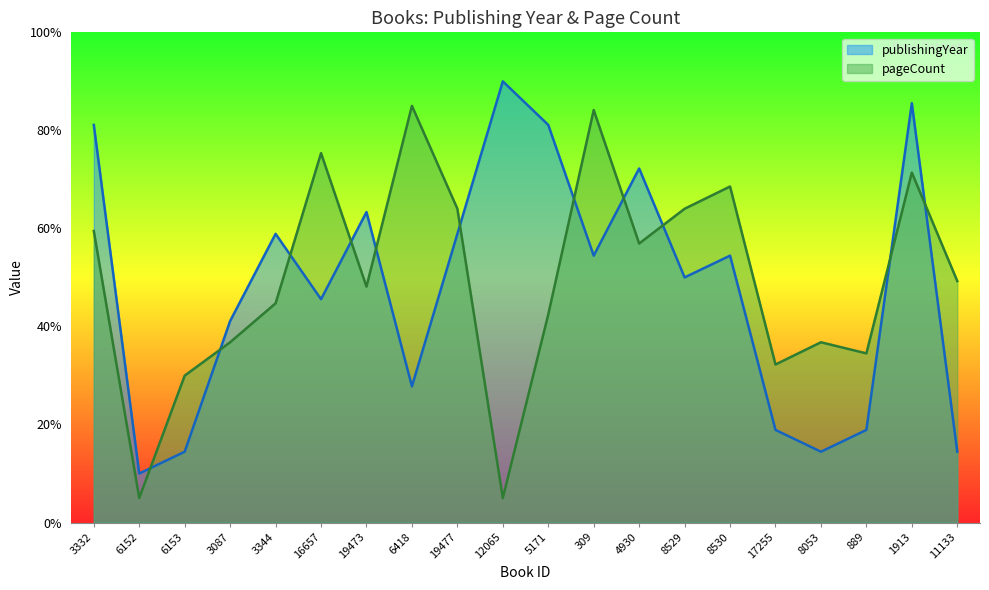

Reading left to right, extract all data points from this chart.

publishingYear: 3332=81.1	6152=10.0	6153=14.4	3087=41.1	3344=58.9	16657=45.6	19473=63.3	6418=27.8	19477=58.9	12065=90.0	5171=81.1	309=54.4	4930=72.2	8529=50.0	8530=54.4	17255=18.9	8053=14.4	889=18.9	1913=85.6	11133=14.4
pageCount: 3332=59.5	6152=5.0	6153=30.0	3087=36.8	3344=44.7	16657=75.4	19473=48.1	6418=85.0	19477=64.0	12065=5.0	5171=42.4	309=84.1	4930=56.9	8529=64.0	8530=68.5	17255=32.2	8053=36.8	889=34.5	1913=71.4	11133=49.3